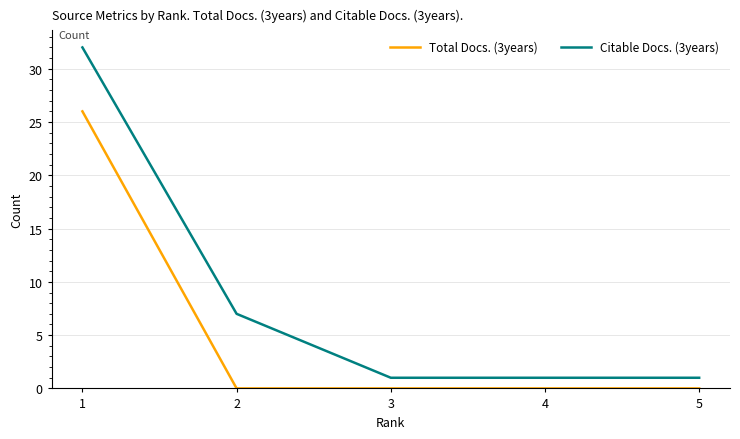

True or false: Total Docs. (3years) and Citable Docs. (3years) cross at least once.

False